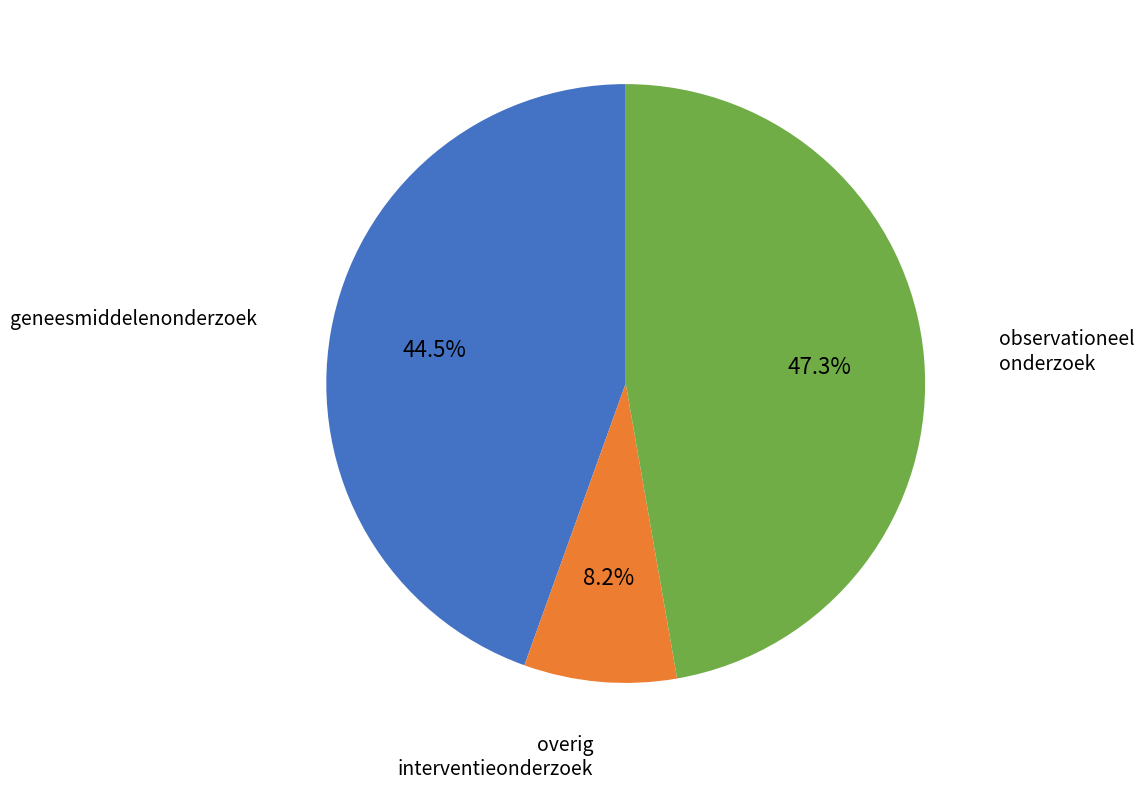

Is there a majority slice in this chart?

No